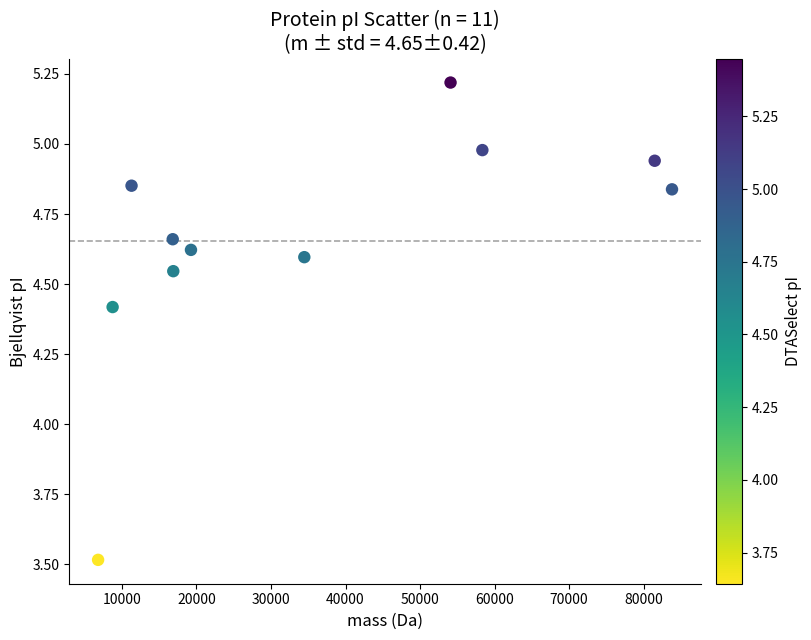

What is the range of Y values (max minus min)?

1.7